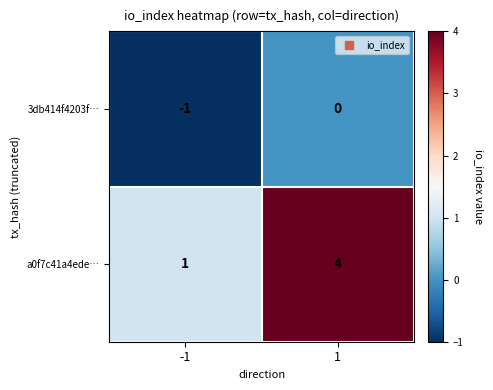

How many categories are shown in the chart?

2